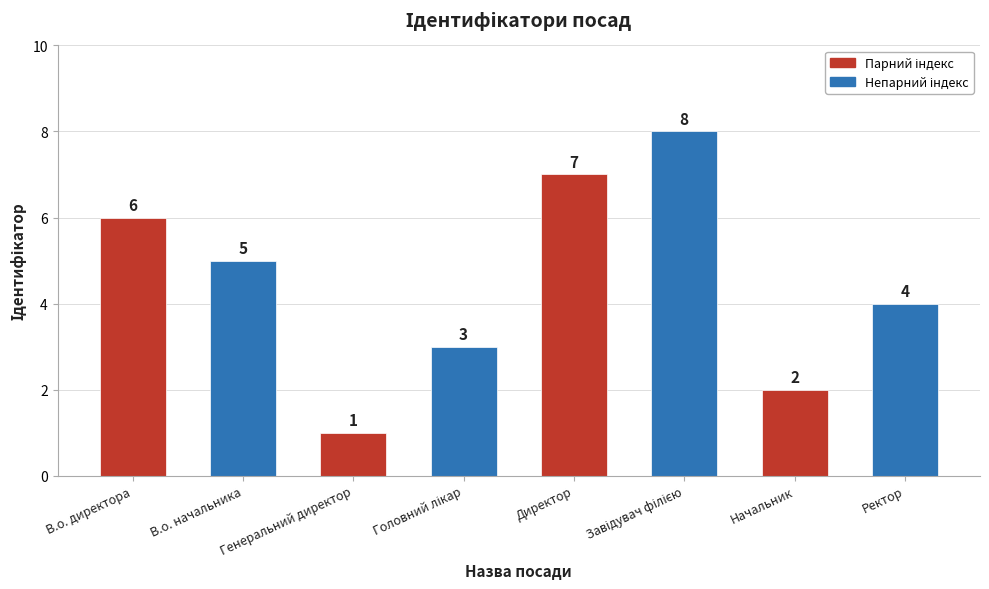

What is the change in value from В.о. директора to Генеральний директор?

-5